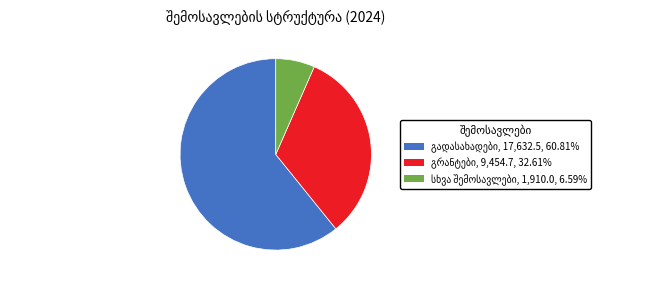

Is there a majority slice in this chart?

Yes